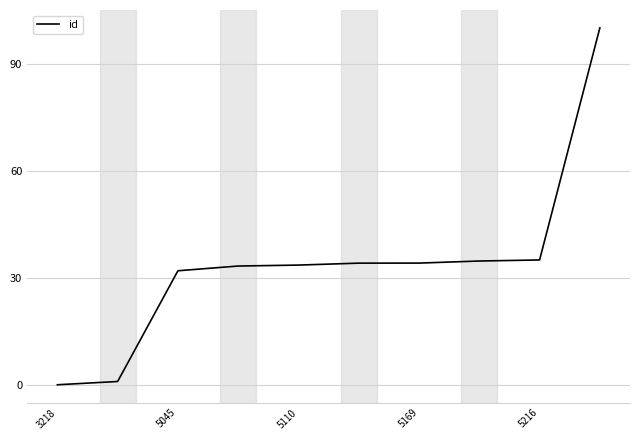

What is the difference between the maximum and minimum values?

100.0